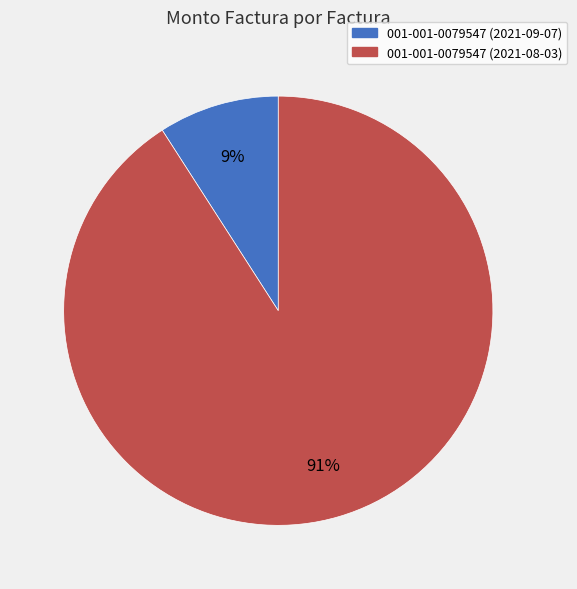

To the nearest percent, what percentage of the pie is 001-001-0079547 (2021-09-07)?

9%